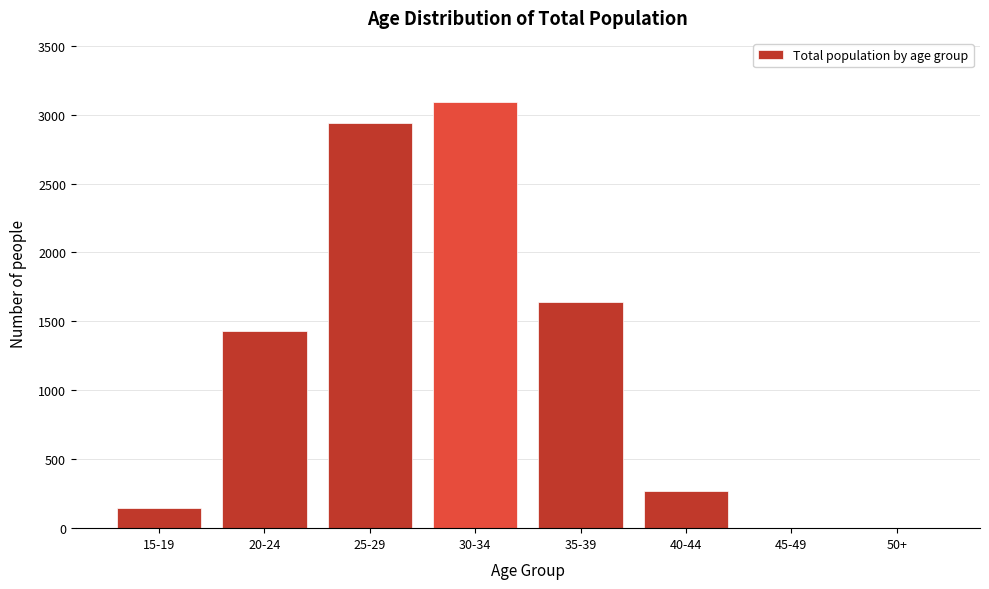

At which category does the chart reach its peak across all series?

30-34